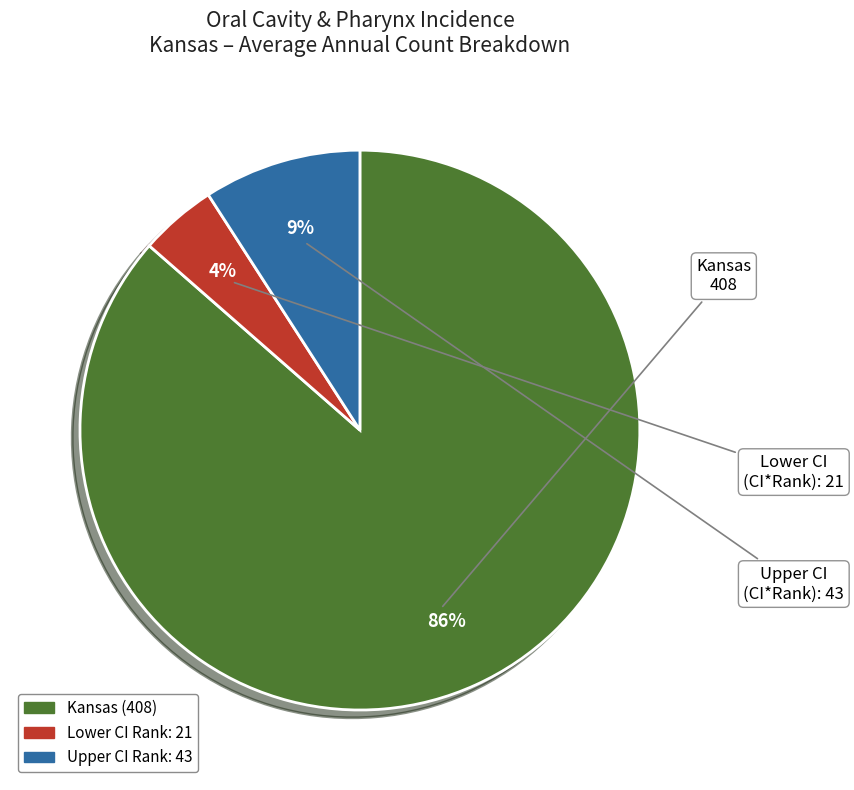

How many slices are in this pie chart?

3